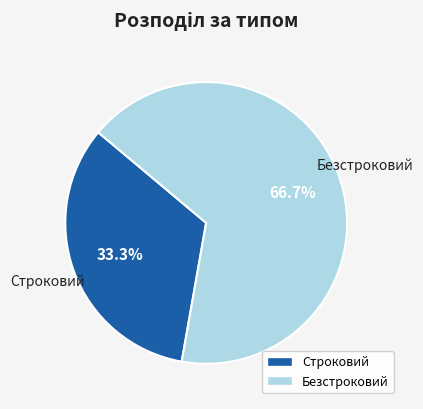

Which slice is the largest?

Безстроковий